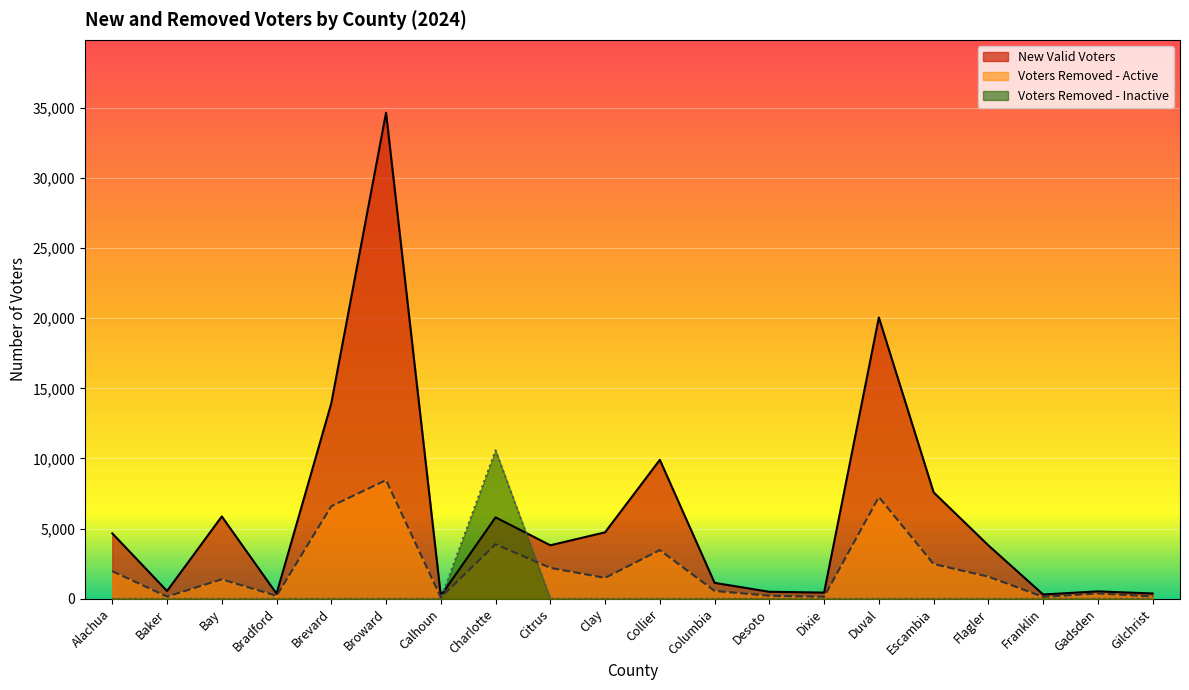

At how many categories does at least one series exceed 12900?

3